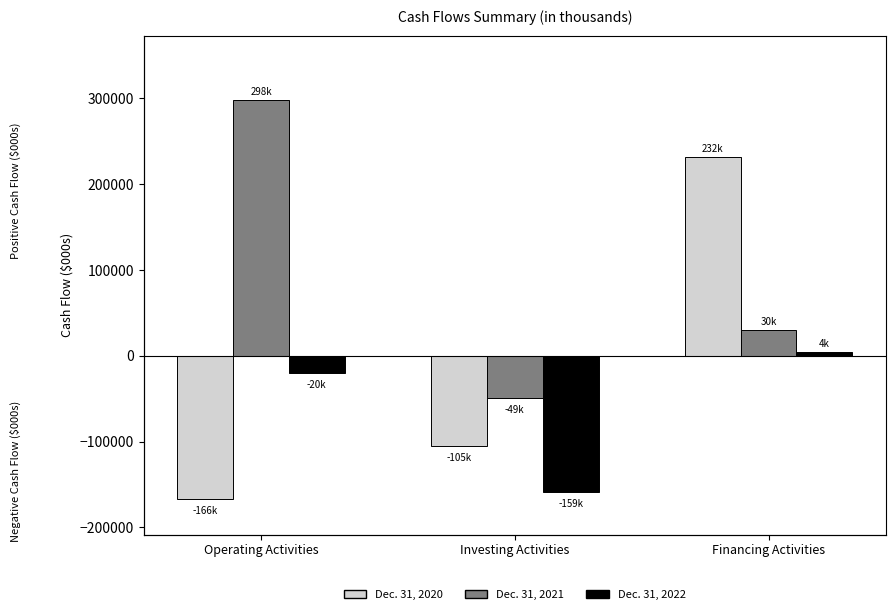

Which label corresponds to the smallest value in the chart?

Operating Activities